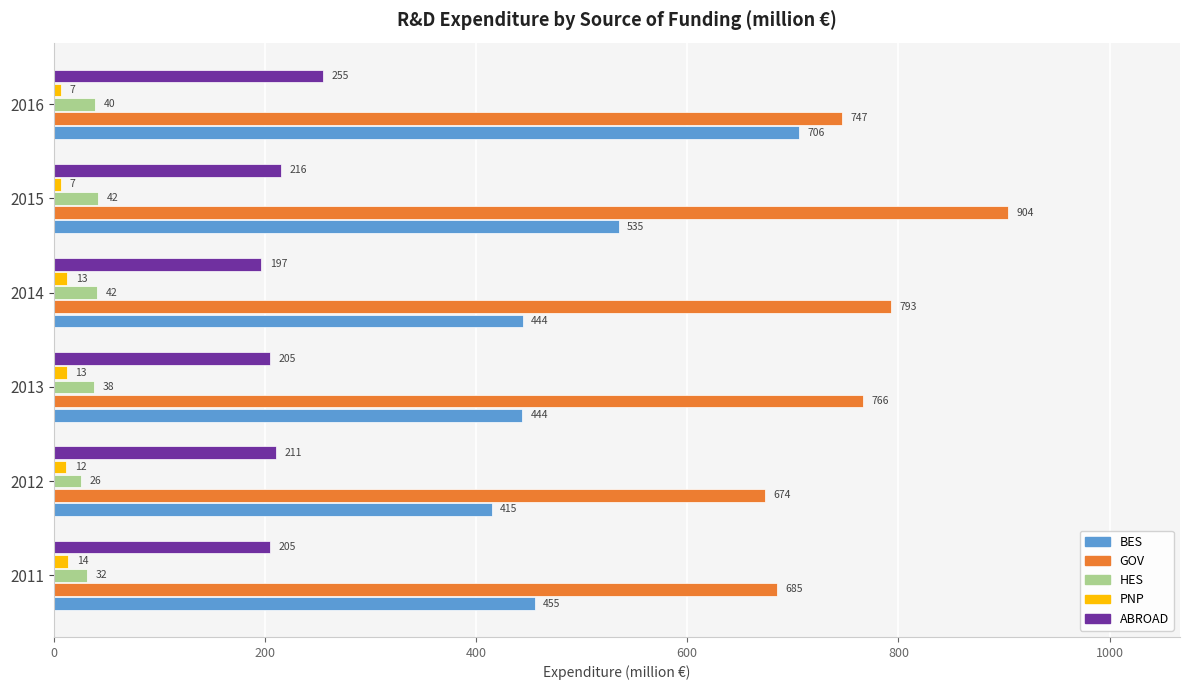

Rank the series by their maximum value, from highest to lowest.

GOV, BES, ABROAD, HES, PNP